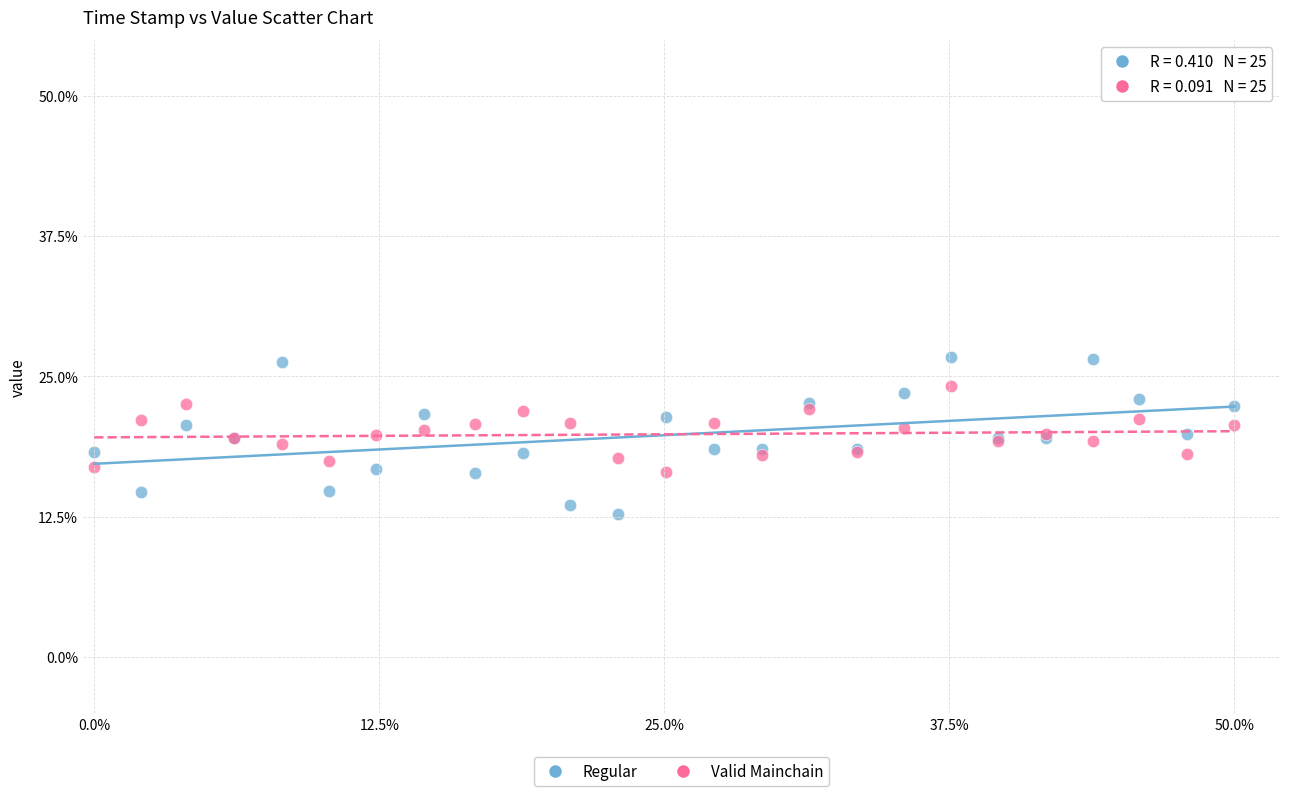

Which series reaches the minimum Y coordinate?

Regular